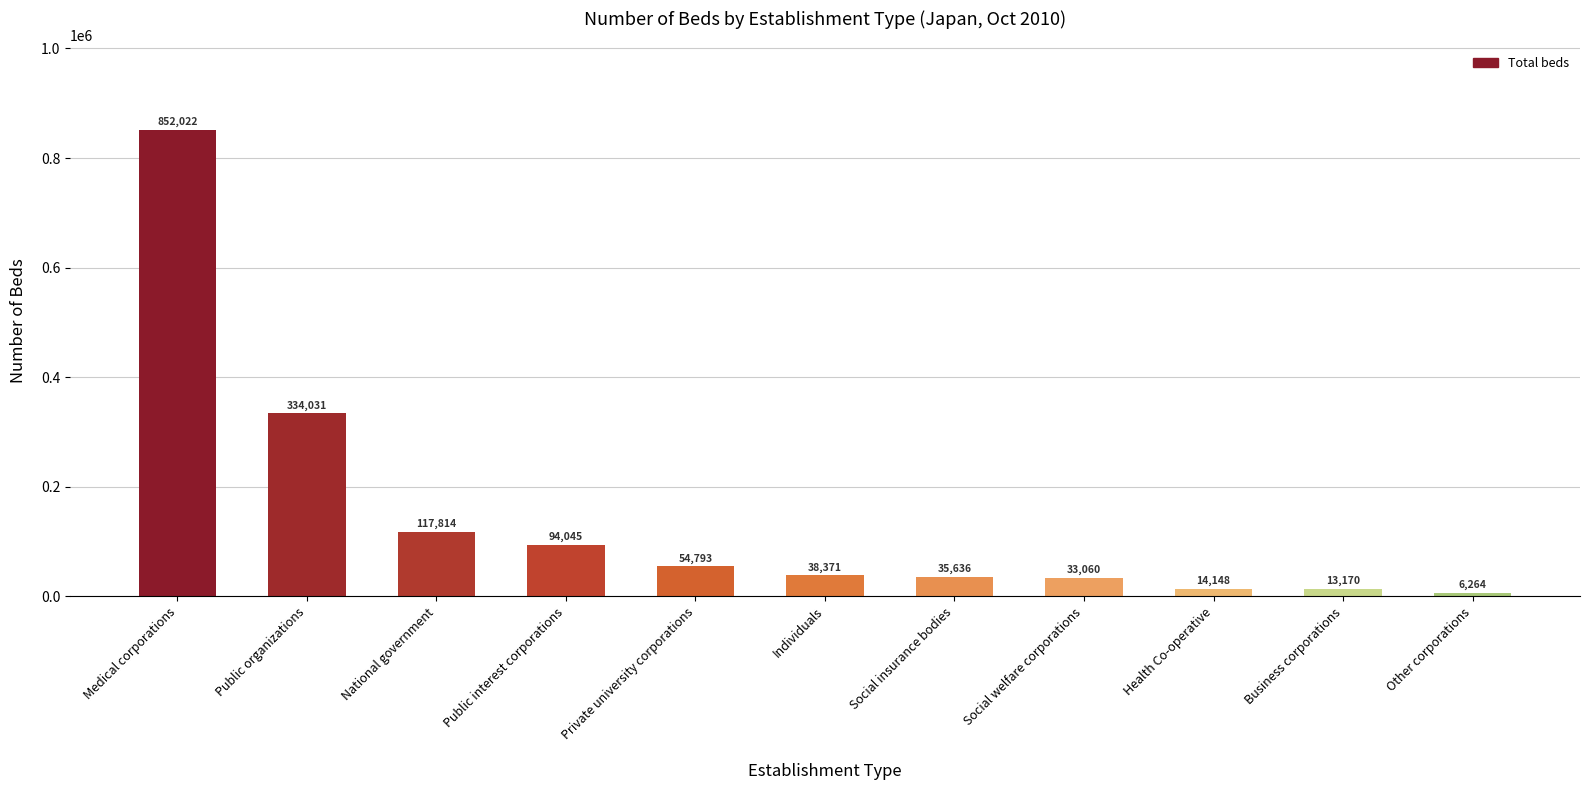

What is the minimum value shown in the chart?

6264